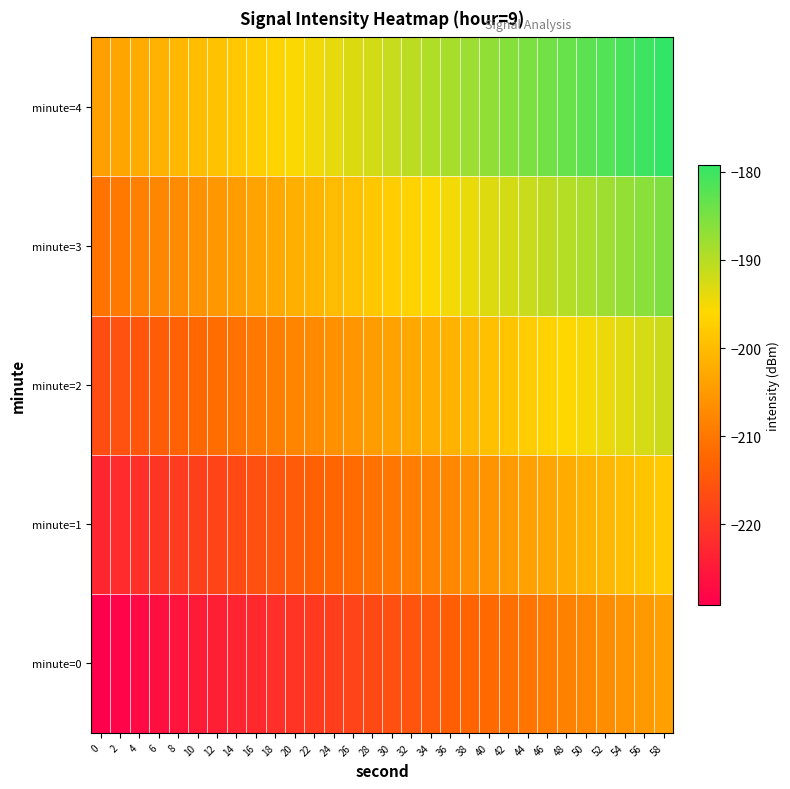

What is the total value across all series at 8?

-1066.3